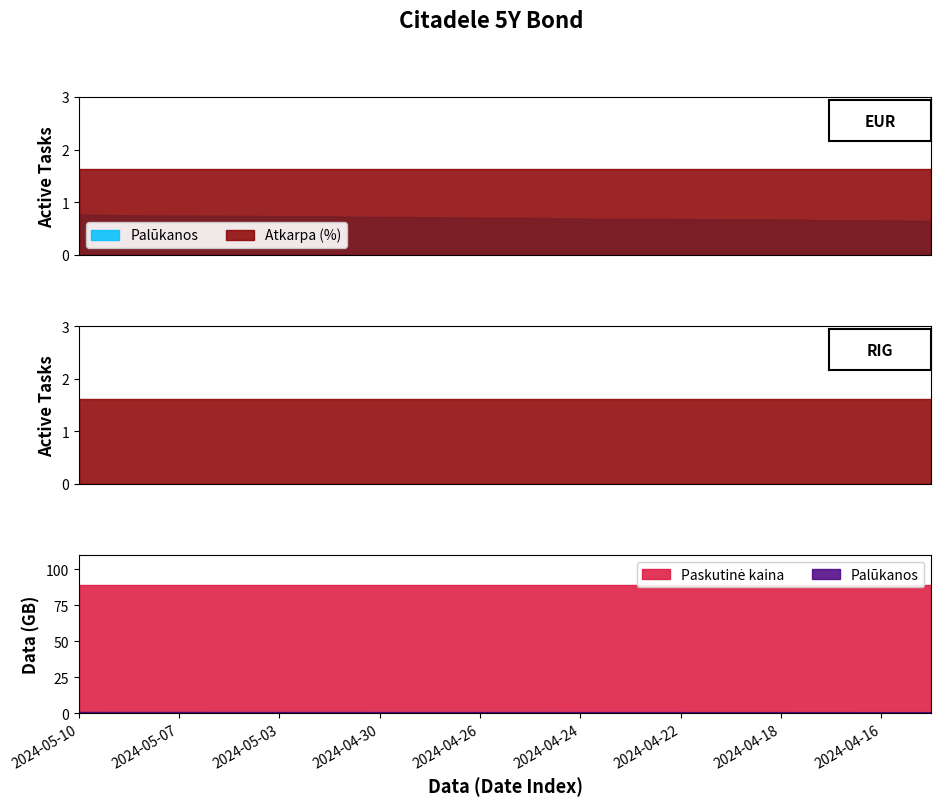

True or false: Palūkanos and Atkarpa (%) cross at least once.

False